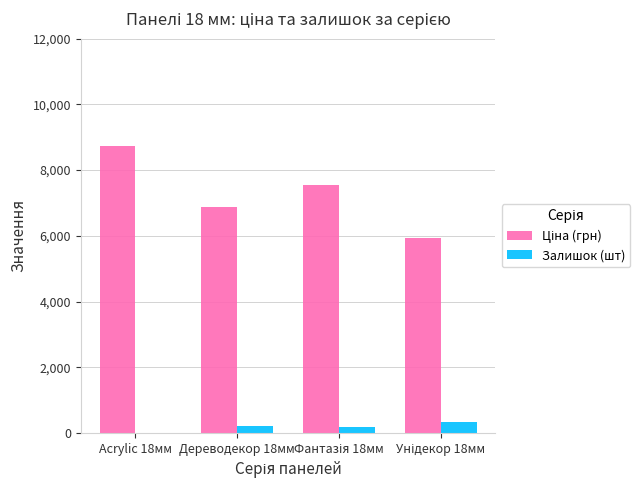

What is the greatest value displayed?

8749.2